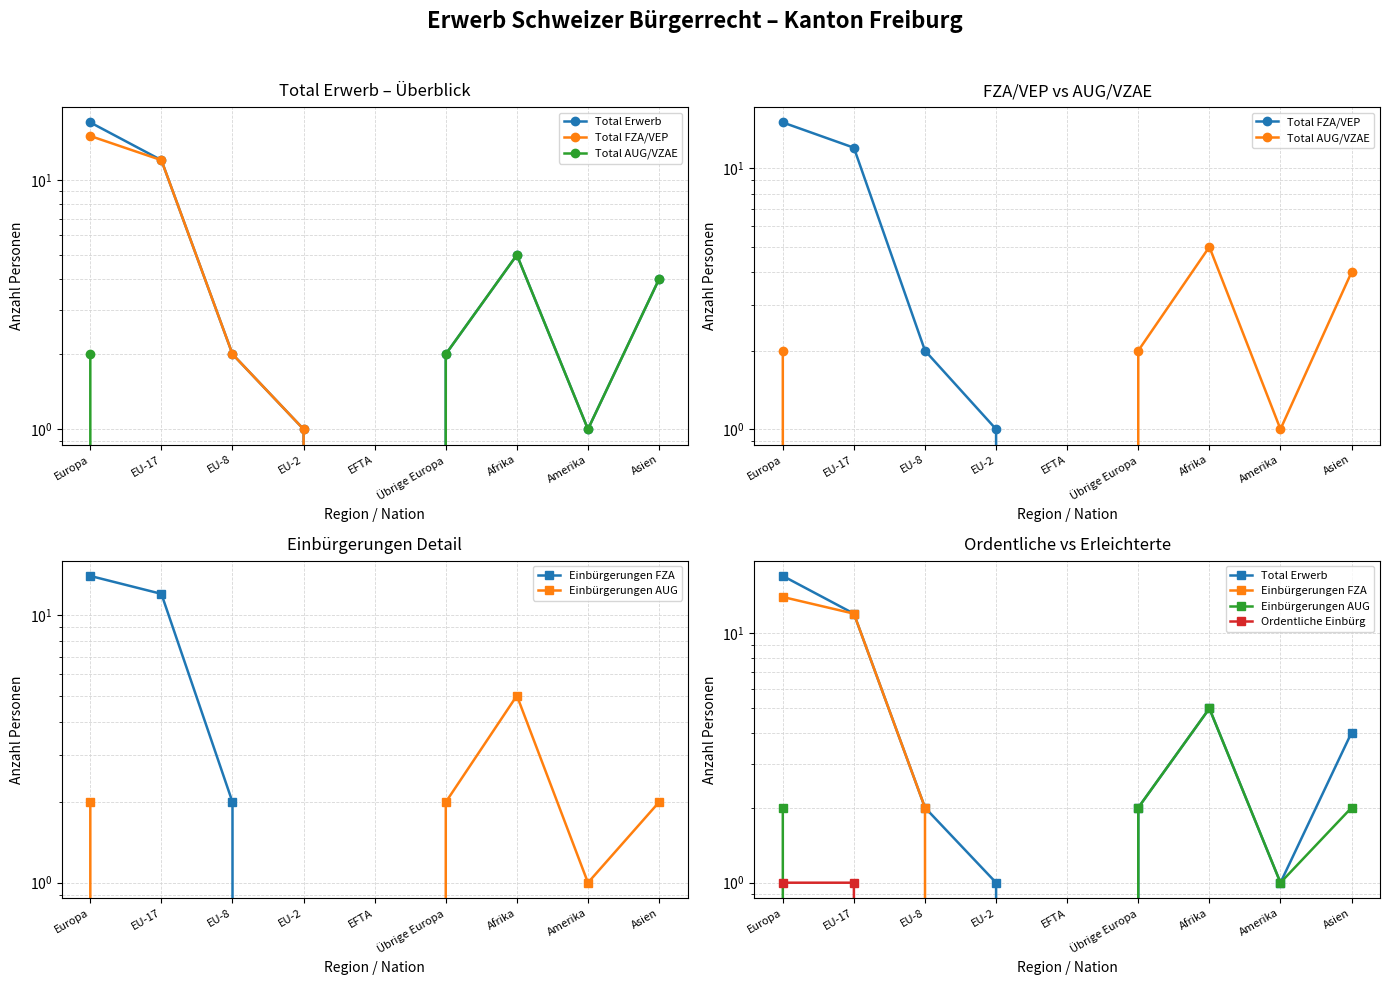

True or false: Total AUG/VZAE and Einbürgerungen FZA cross at least once.

False